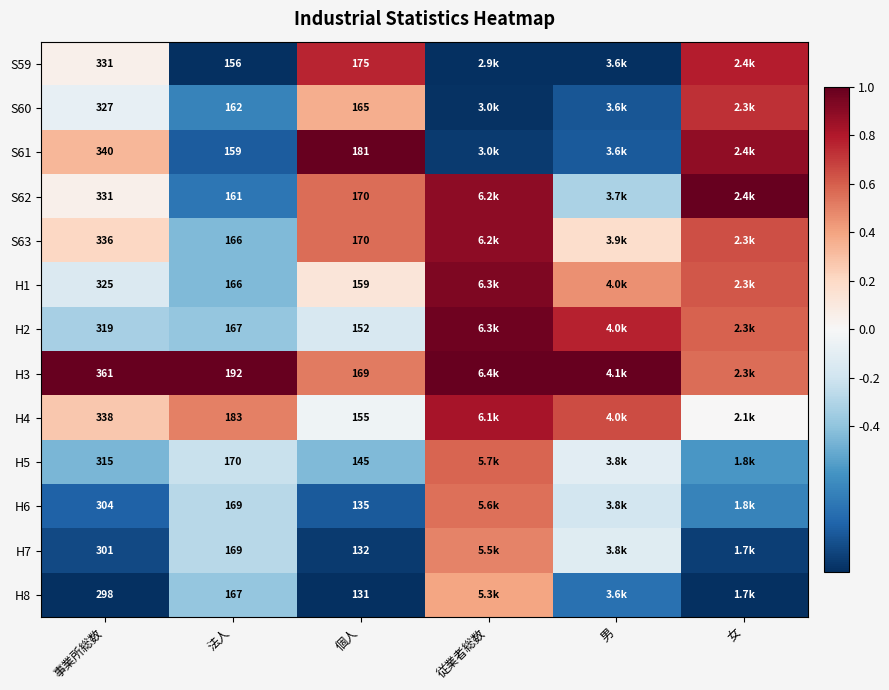

Is the value of H4 at 従業者総数 greater than the value of H7 at 女?

Yes